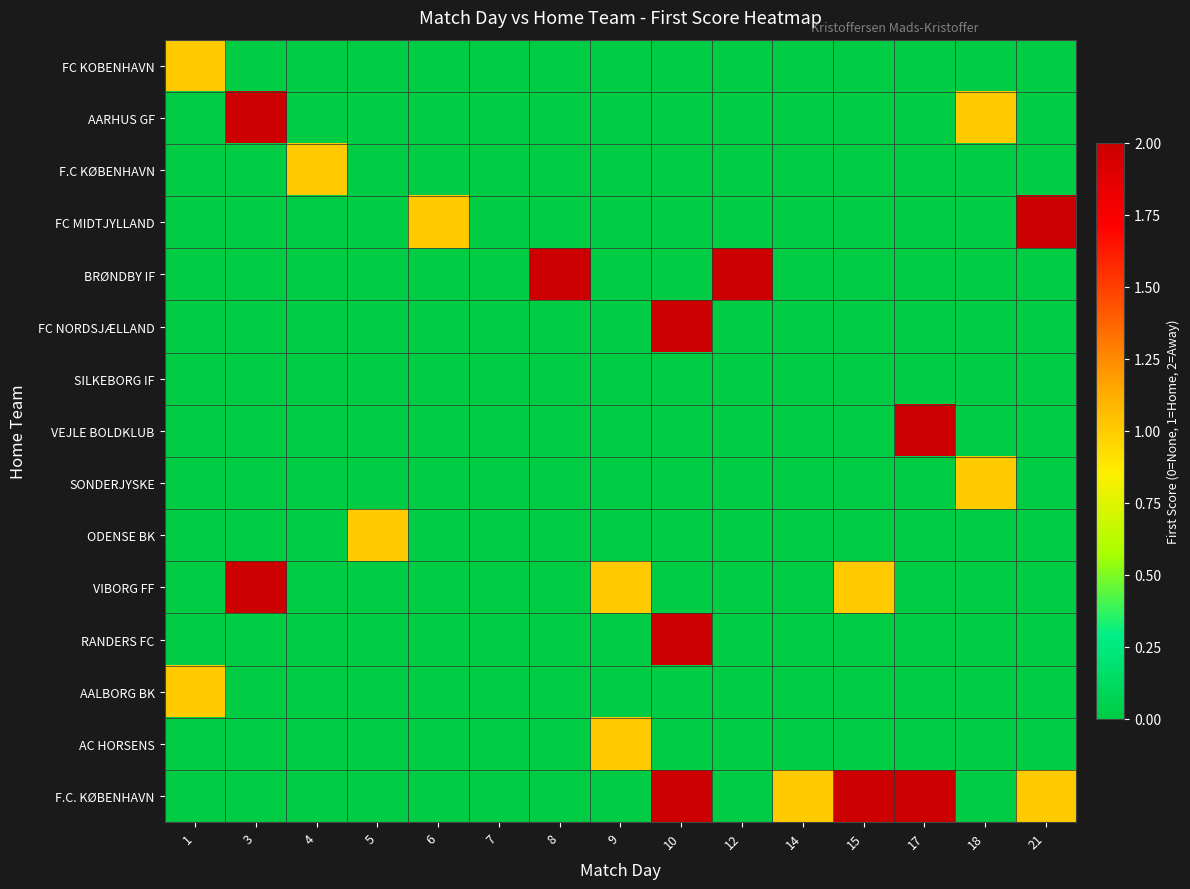

Rank the series at 15 from lowest to highest value.

FC KOBENHAVN, AARHUS GF, F.C KØBENHAVN, FC MIDTJYLLAND, BRØNDBY IF, FC NORDSJÆLLAND, SILKEBORG IF, VEJLE BOLDKLUB, SONDERJYSKE, ODENSE BK, RANDERS FC, AALBORG BK, AC HORSENS, VIBORG FF, F.C. KØBENHAVN